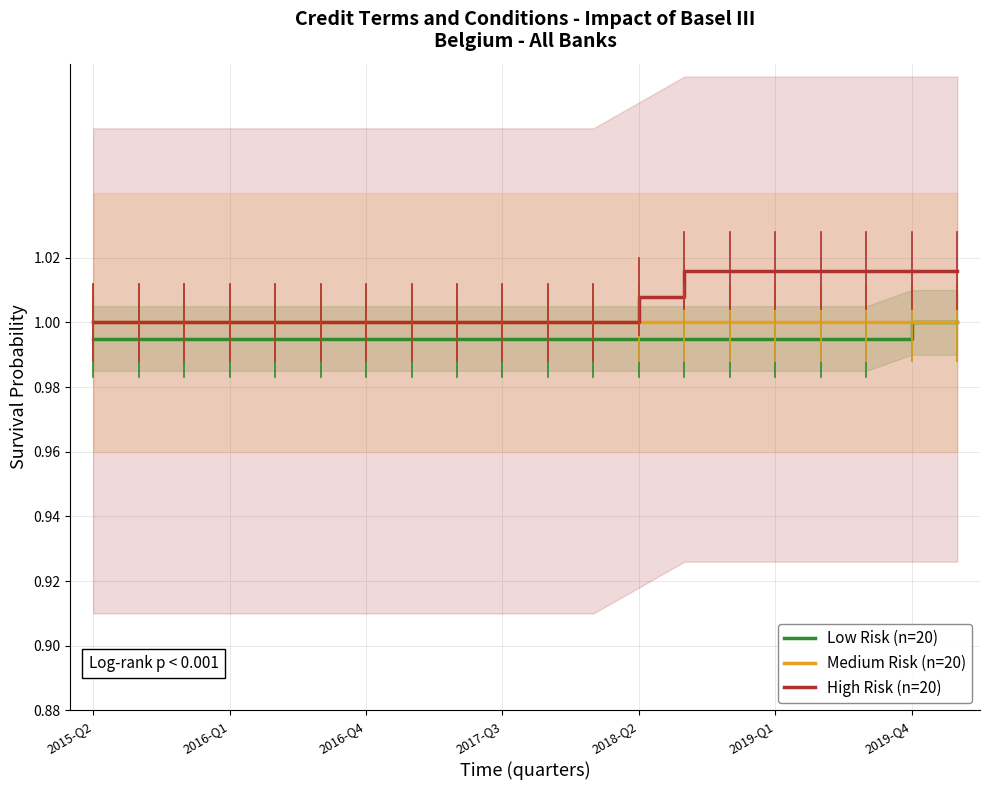

What are all the series names shown in the legend?

Low Risk (n=20), Medium Risk (n=20), High Risk (n=20)